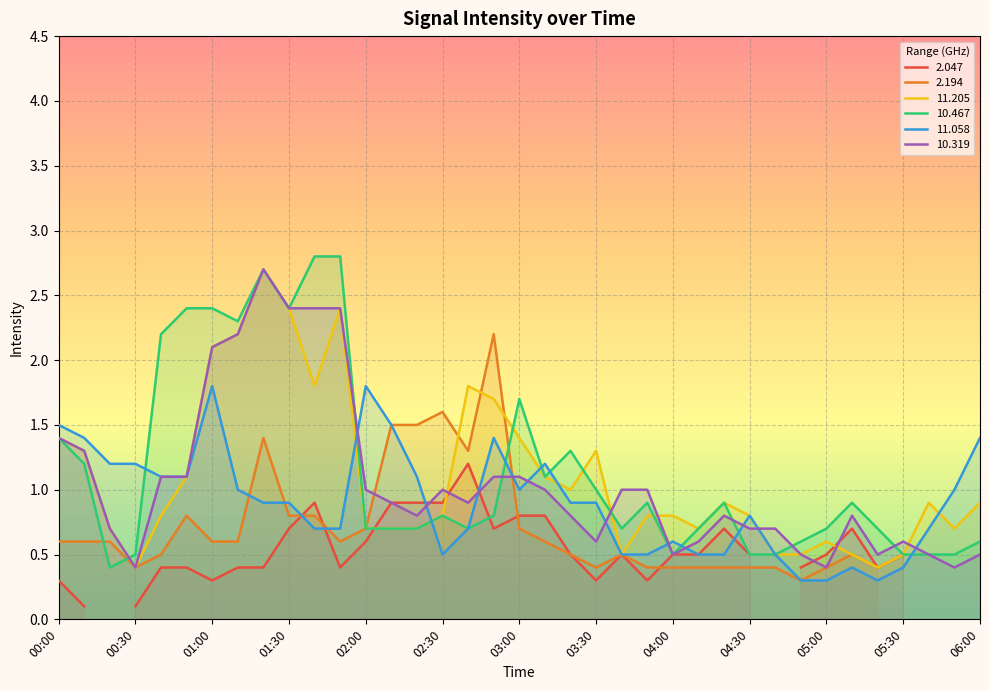

What is the label of the 24th point from the left?

03:50